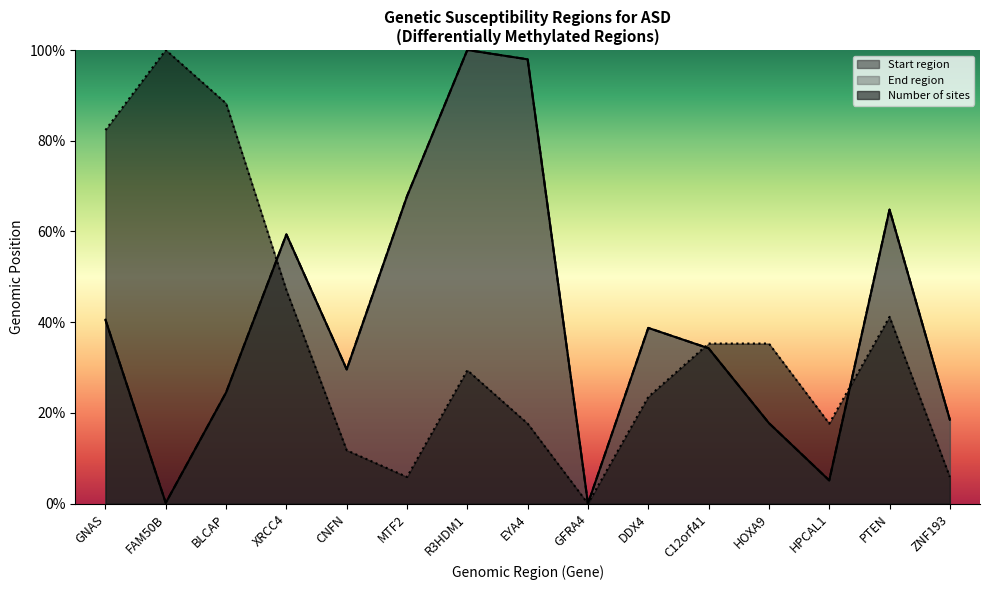

How many intersections are there between End region and Start region?

5